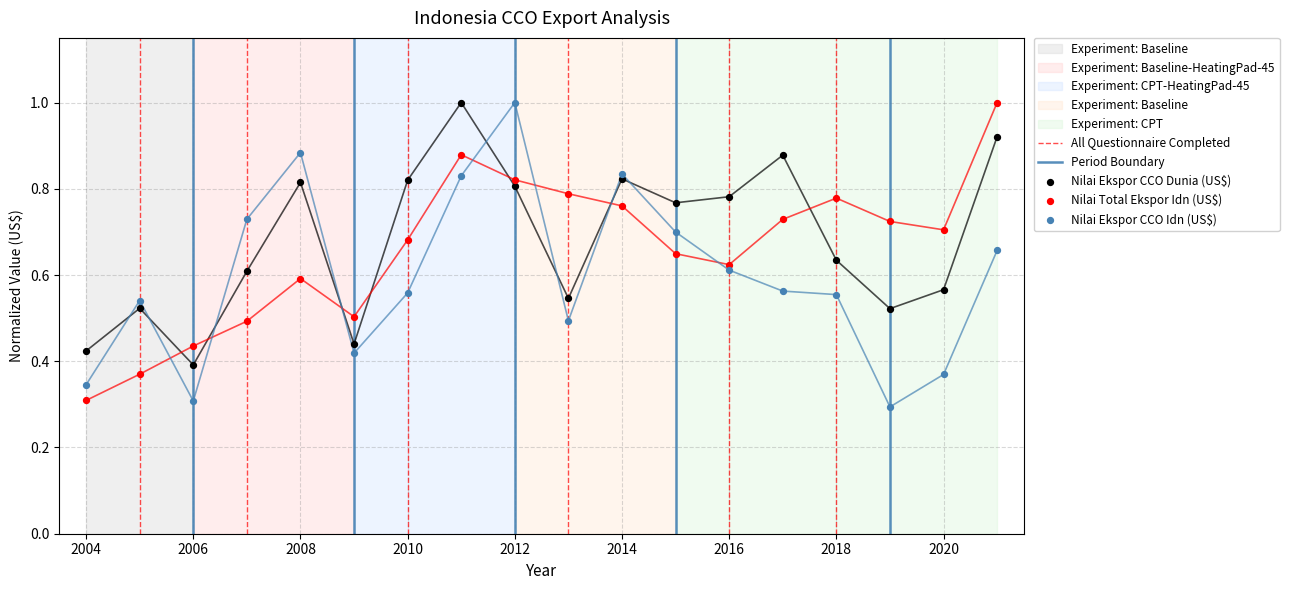

At which category is the sum across all series the highest?

2011